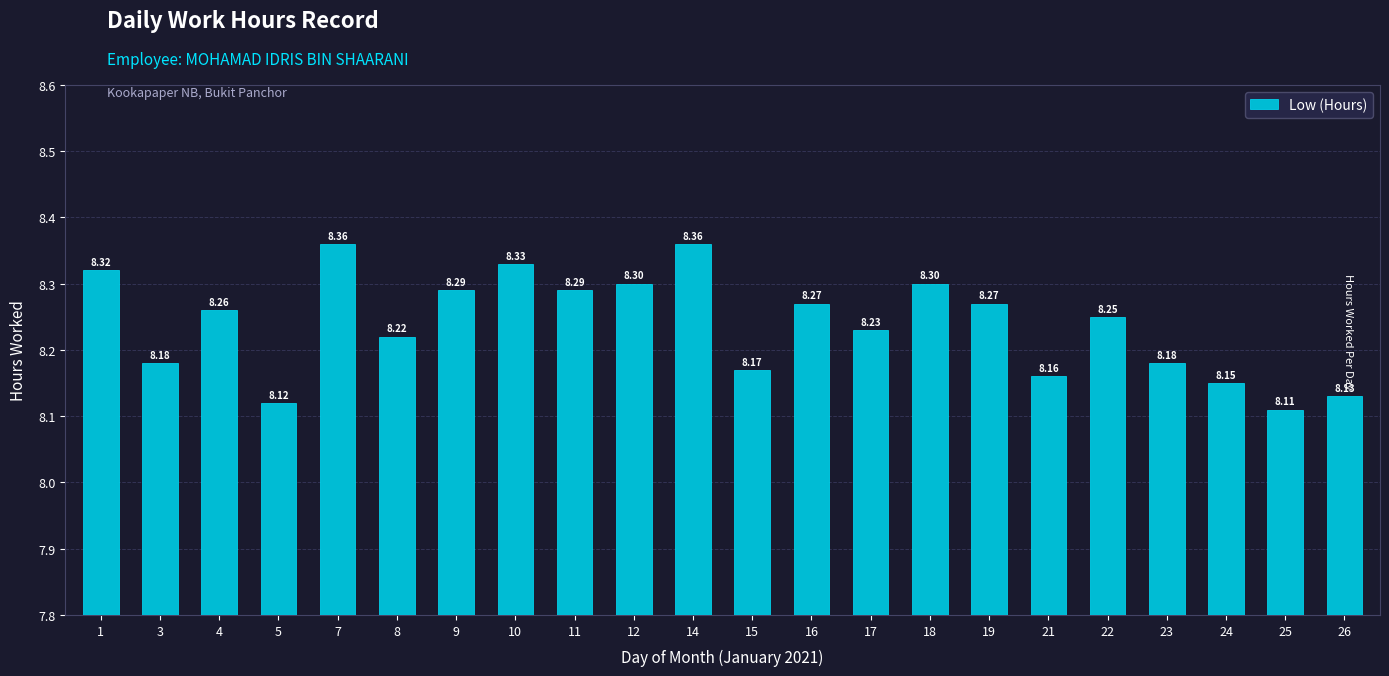

What is the sum of the values at 14 and 18?

16.7